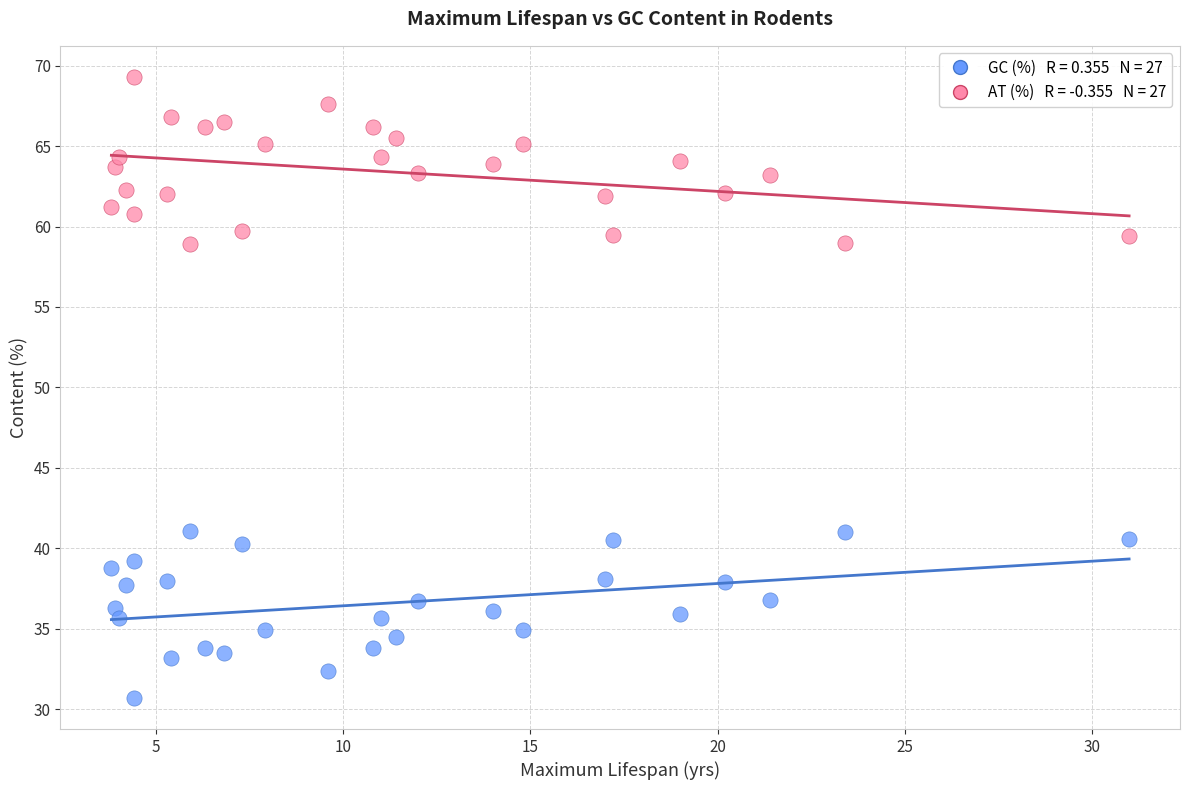

How many points are shown in the scatter plot?

54